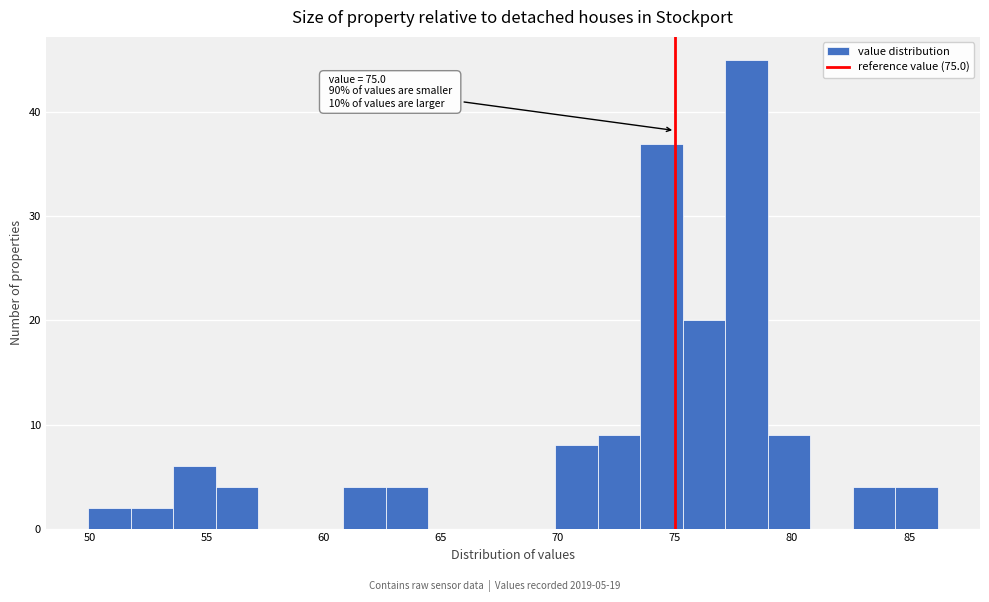

Read against the x-axis, roughly where is the centre of the tallest bar?

78.0